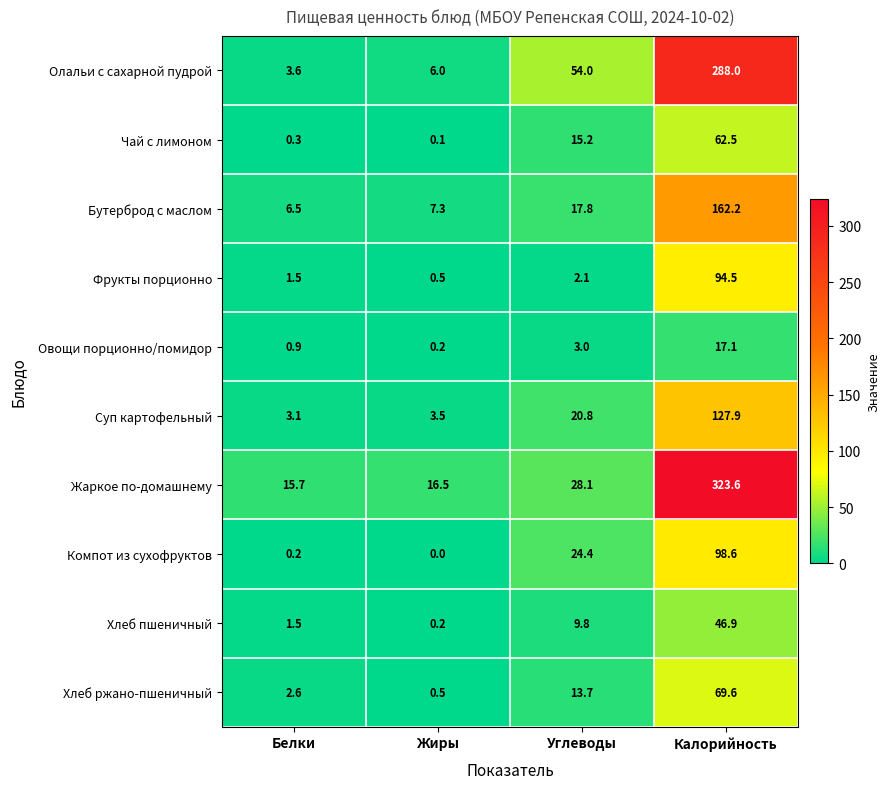

Between Белки and Углеводы, which series saw the biggest shift?

Олальи с сахарной пудрой